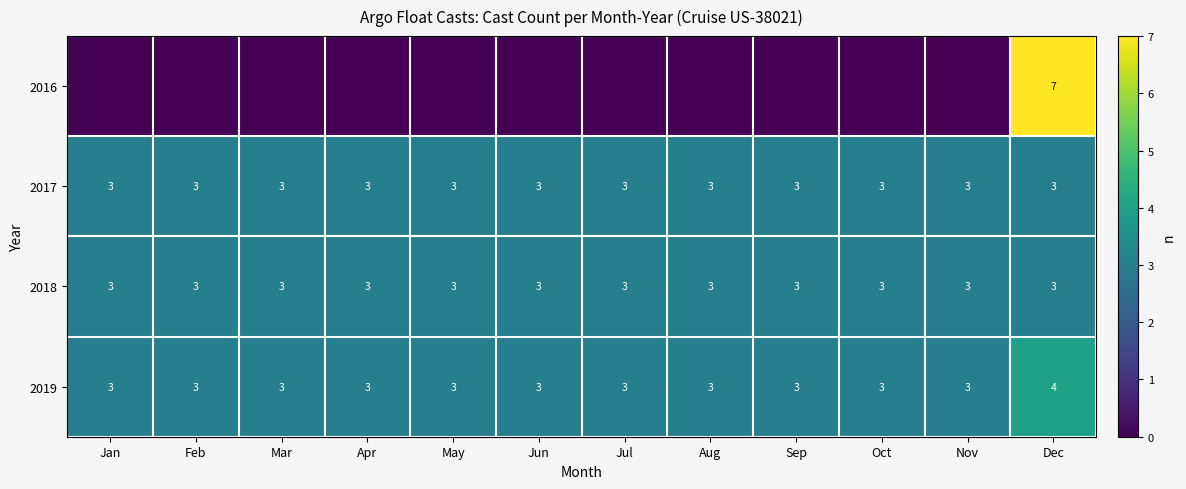

How many 2019 values are between 3 and 4?

12